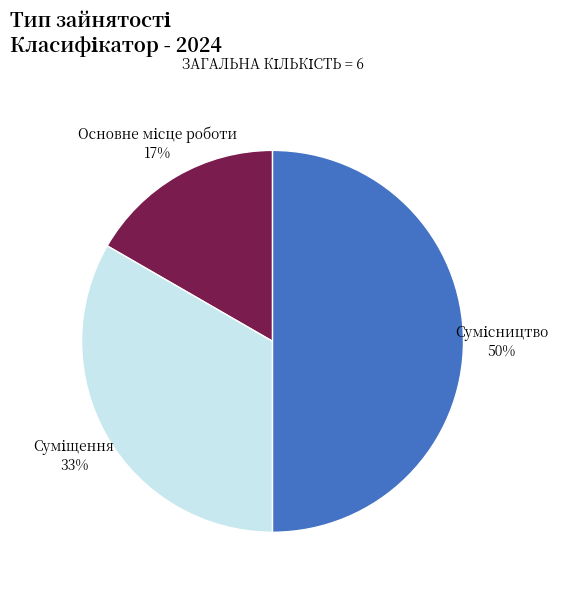

To the nearest percent, what is the difference between the largest and smallest slice percentages?

33%